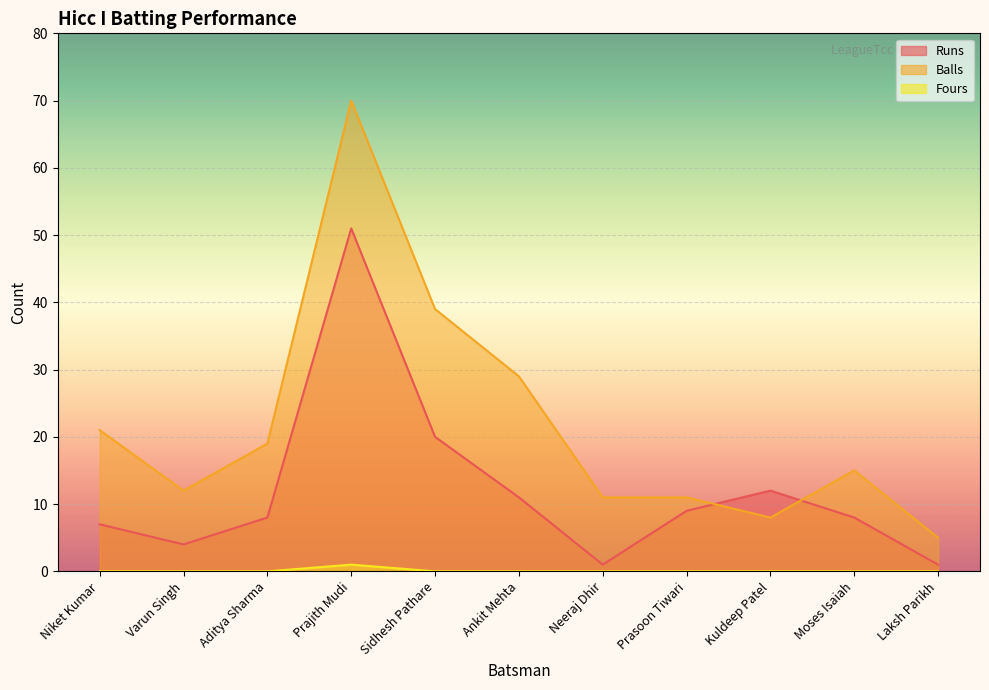

Which category has the highest value in the Fours series?

Prajith Mudi